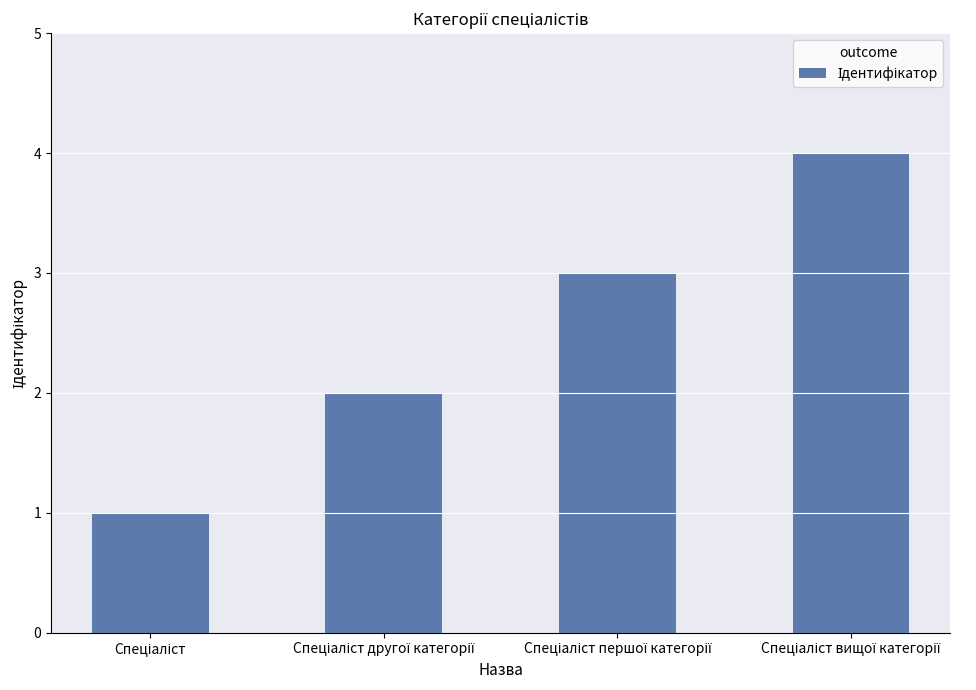

How many data points does each series have?

4